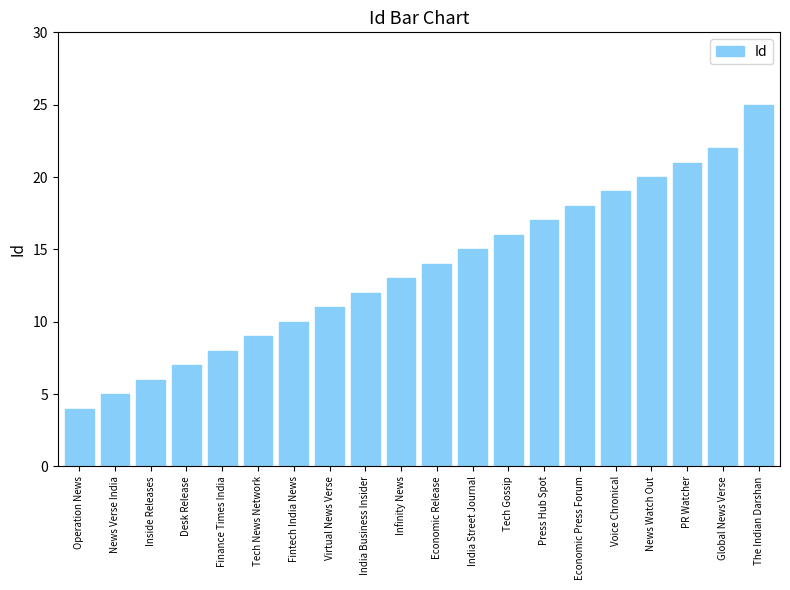

Reading left to right, extract all data points from this chart.

Operation News=4	News Verse India=5	Inside Releases=6	Desk Release=7	Finance Times India=8	Tech News Network=9	Fintech India News=10	Virtual News Verse=11	India Business Insider=12	Infinity News=13	Economic Release=14	India Street Journal=15	Tech Gossip=16	Press Hub Spot=17	Economic Press Forum=18	Voice Chronical=19	News Watch Out=20	PR Watcher=21	Global News Verse=22	The Indian Darshan=25